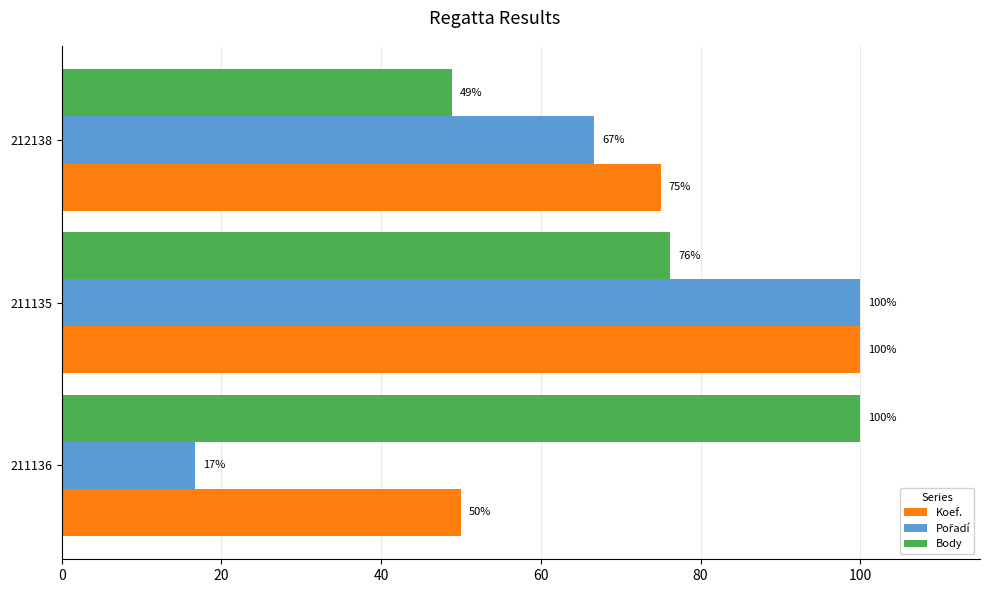

What is the smallest value displayed?

16.7